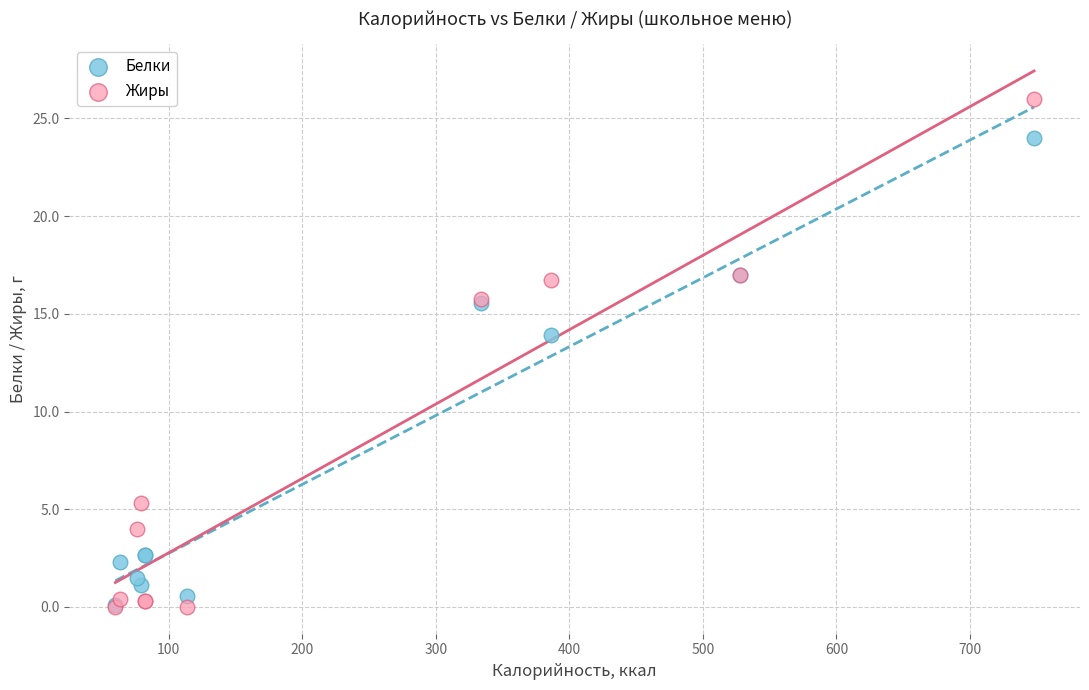

What are all the series names shown in the legend?

Белки, Жиры